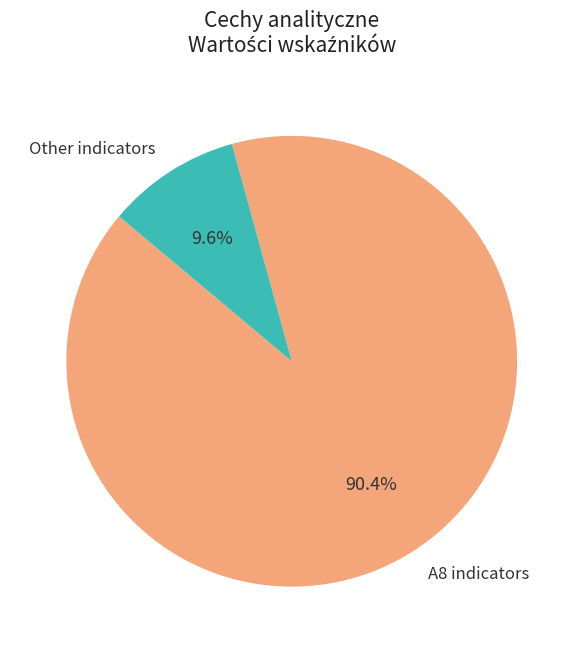

Rank the categories by value from highest to lowest.

A8 indicators, Other indicators